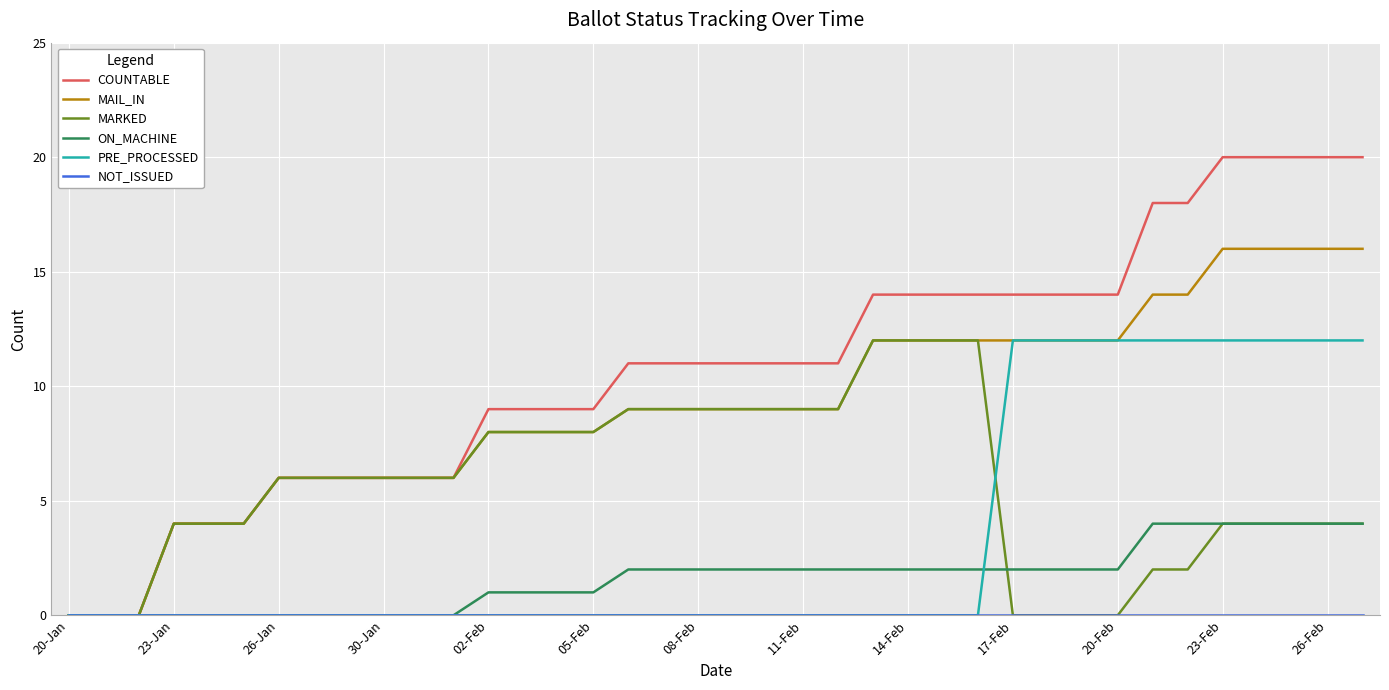

Which series has the widest spread of values?

COUNTABLE